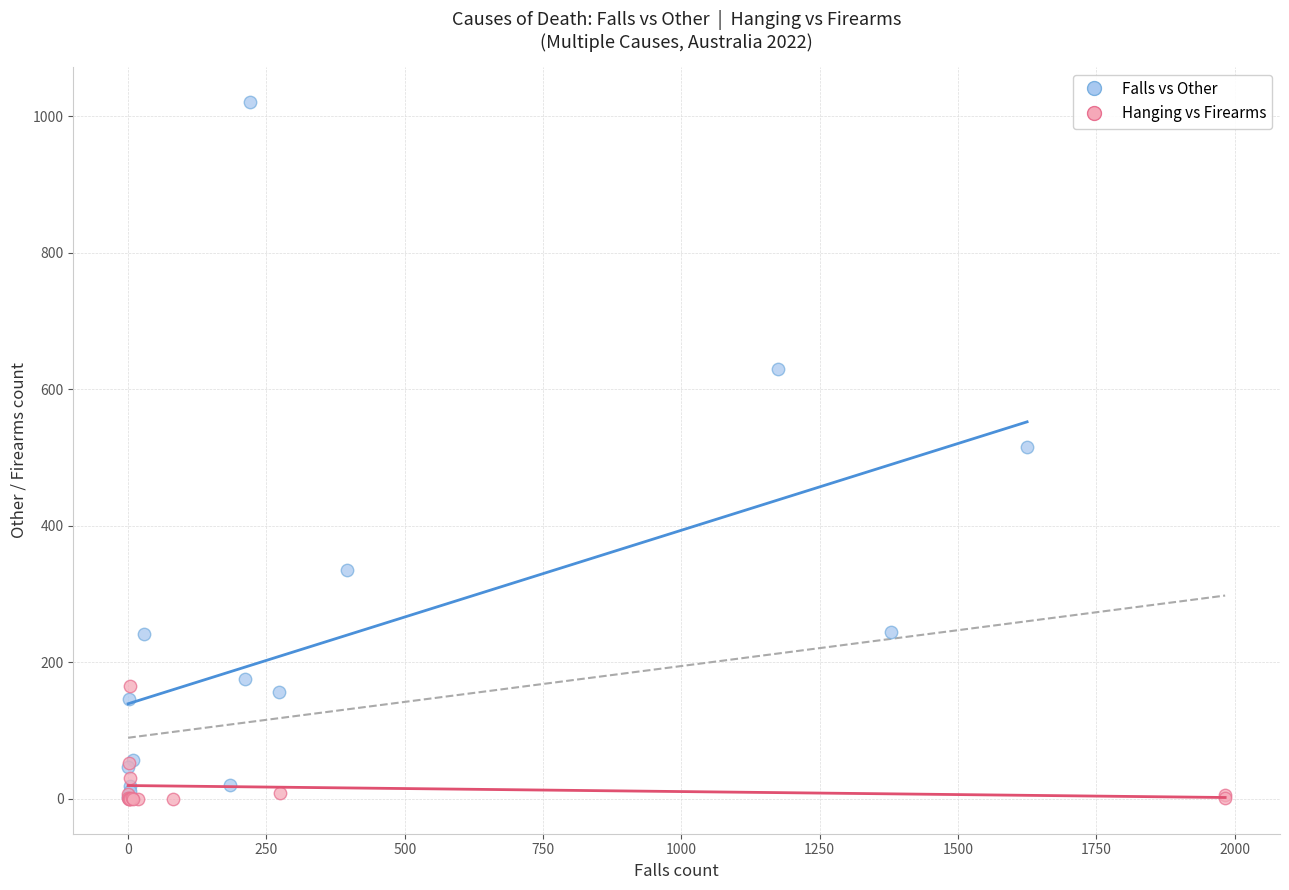

Which series reaches the maximum Y coordinate?

Falls vs Other